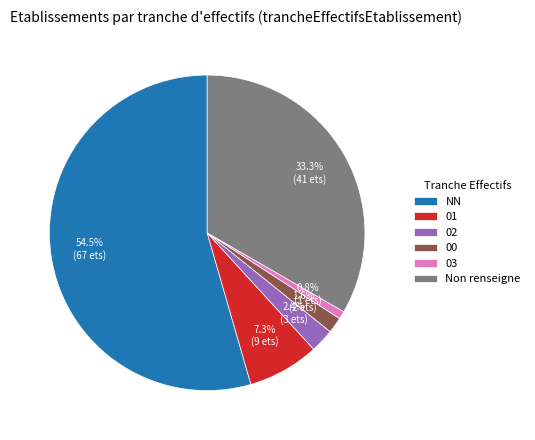

The 03 slice represents 7% of the pie. True or false?

False